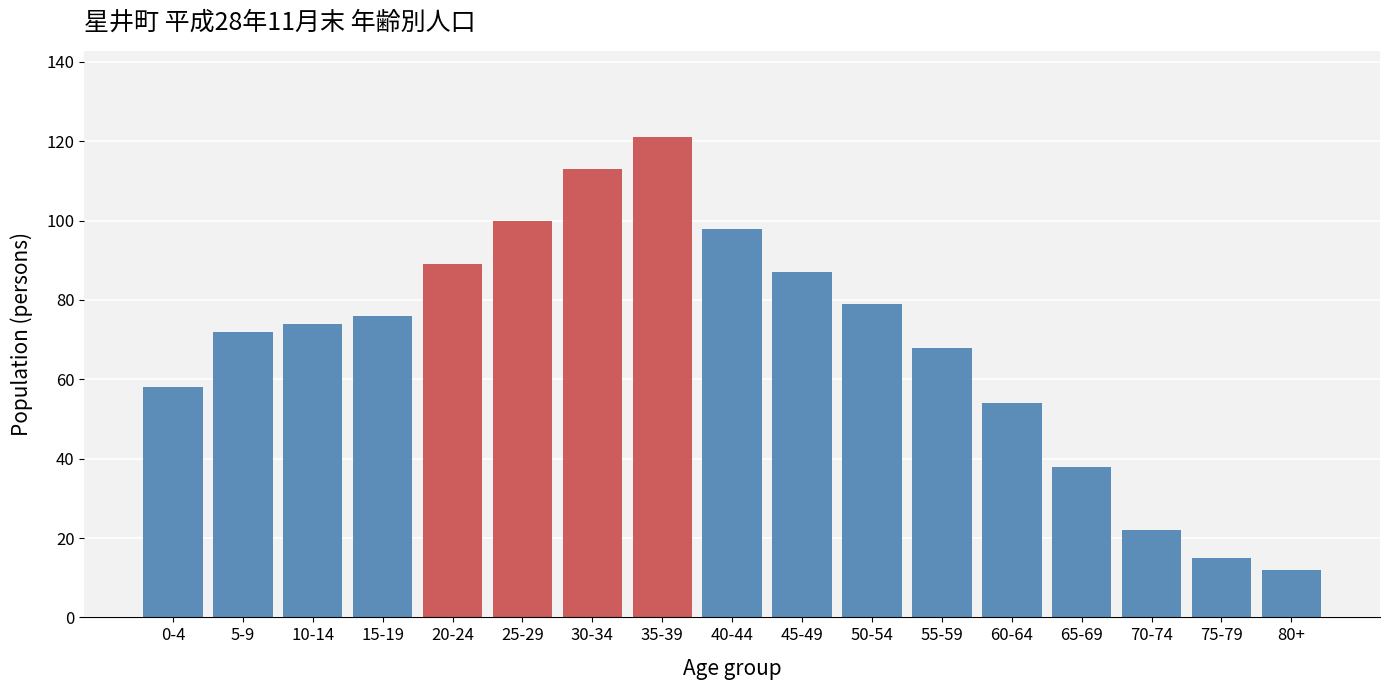

Reading right to left, extract all data points from this chart.

80+=12	75-79=15	70-74=22	65-69=38	60-64=54	55-59=68	50-54=79	45-49=87	40-44=98	35-39=121	30-34=113	25-29=100	20-24=89	15-19=76	10-14=74	5-9=72	0-4=58